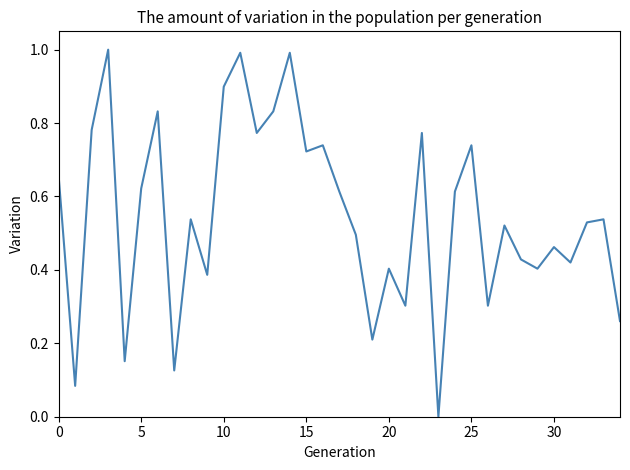

What is the difference between the maximum and minimum values?

1.0